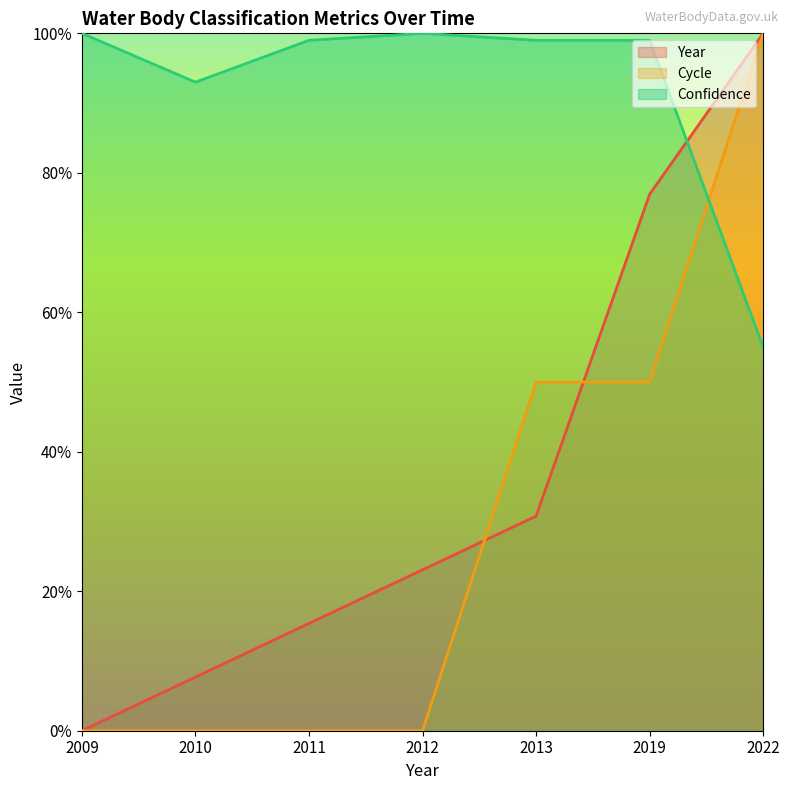

List the labels in order of Cycle value, smallest first.

2009, 2010, 2011, 2012, 2013, 2019, 2022